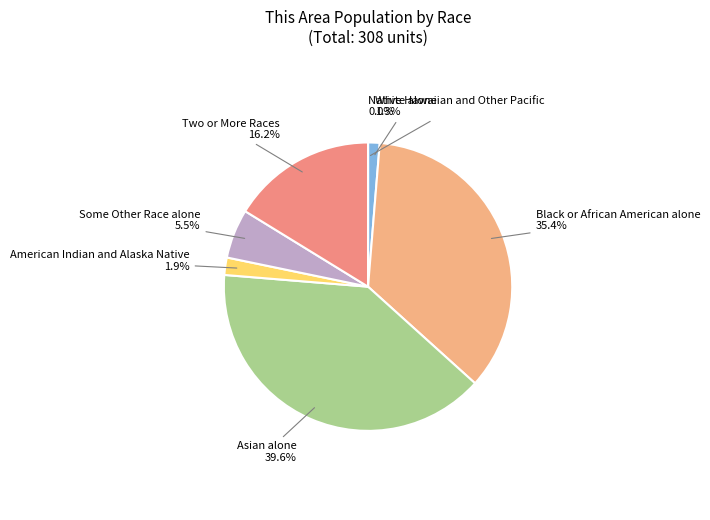

Which slice is the largest?

Asian alone